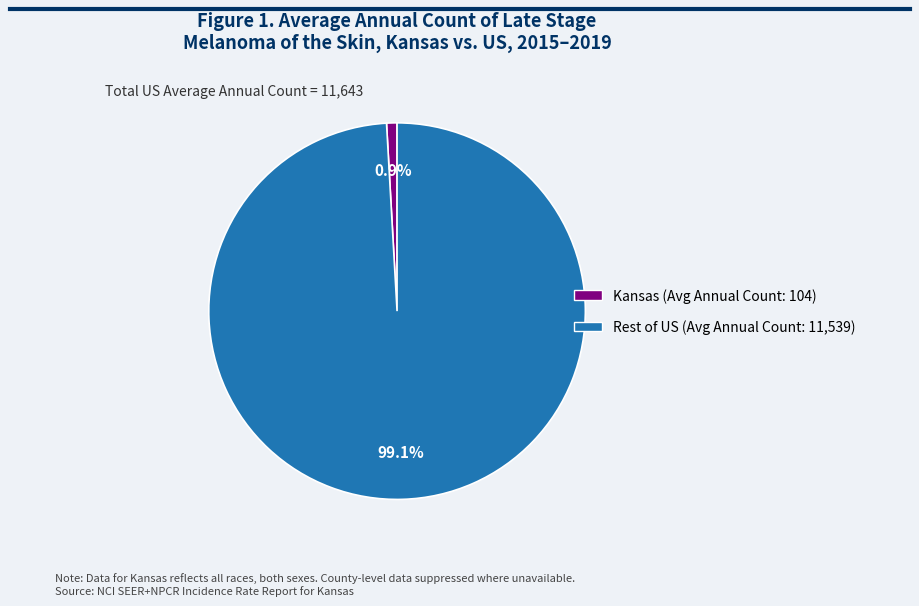

Is there a majority slice in this chart?

Yes